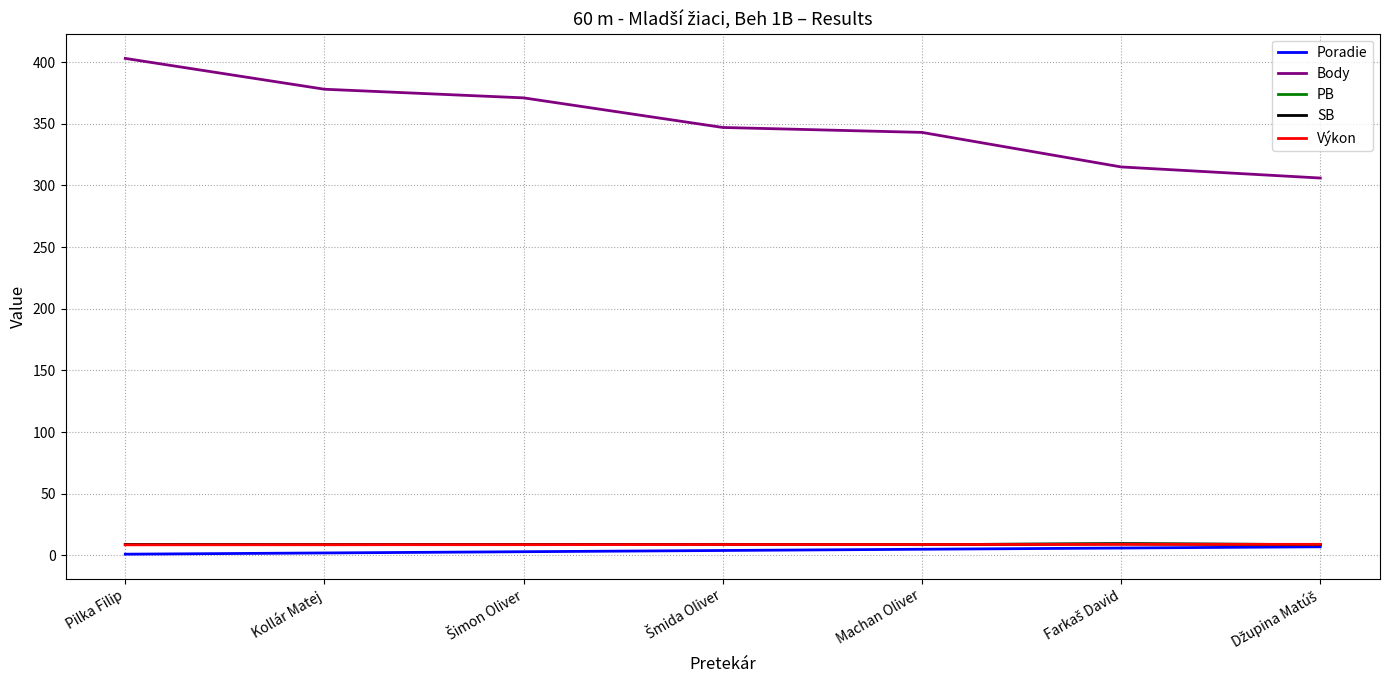

Is this an area chart (filled region under the line)?

No